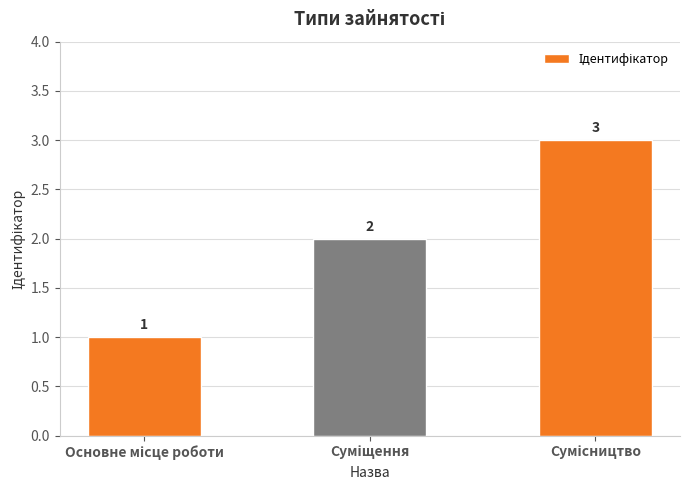

What is the value of the 2nd bar from the left?

2